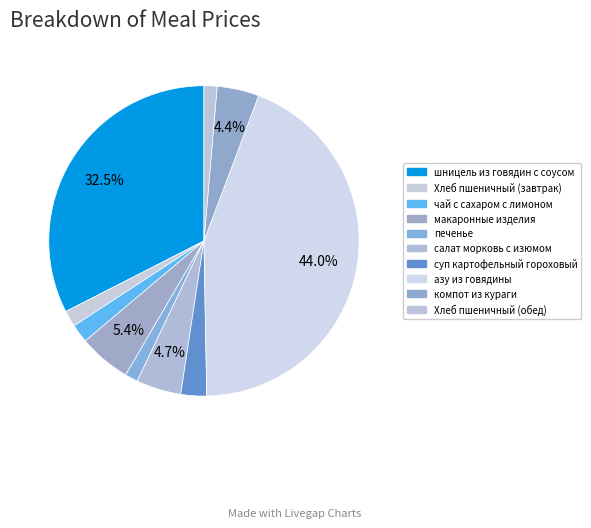

What is the largest slice in the pie chart?

азу из говядины